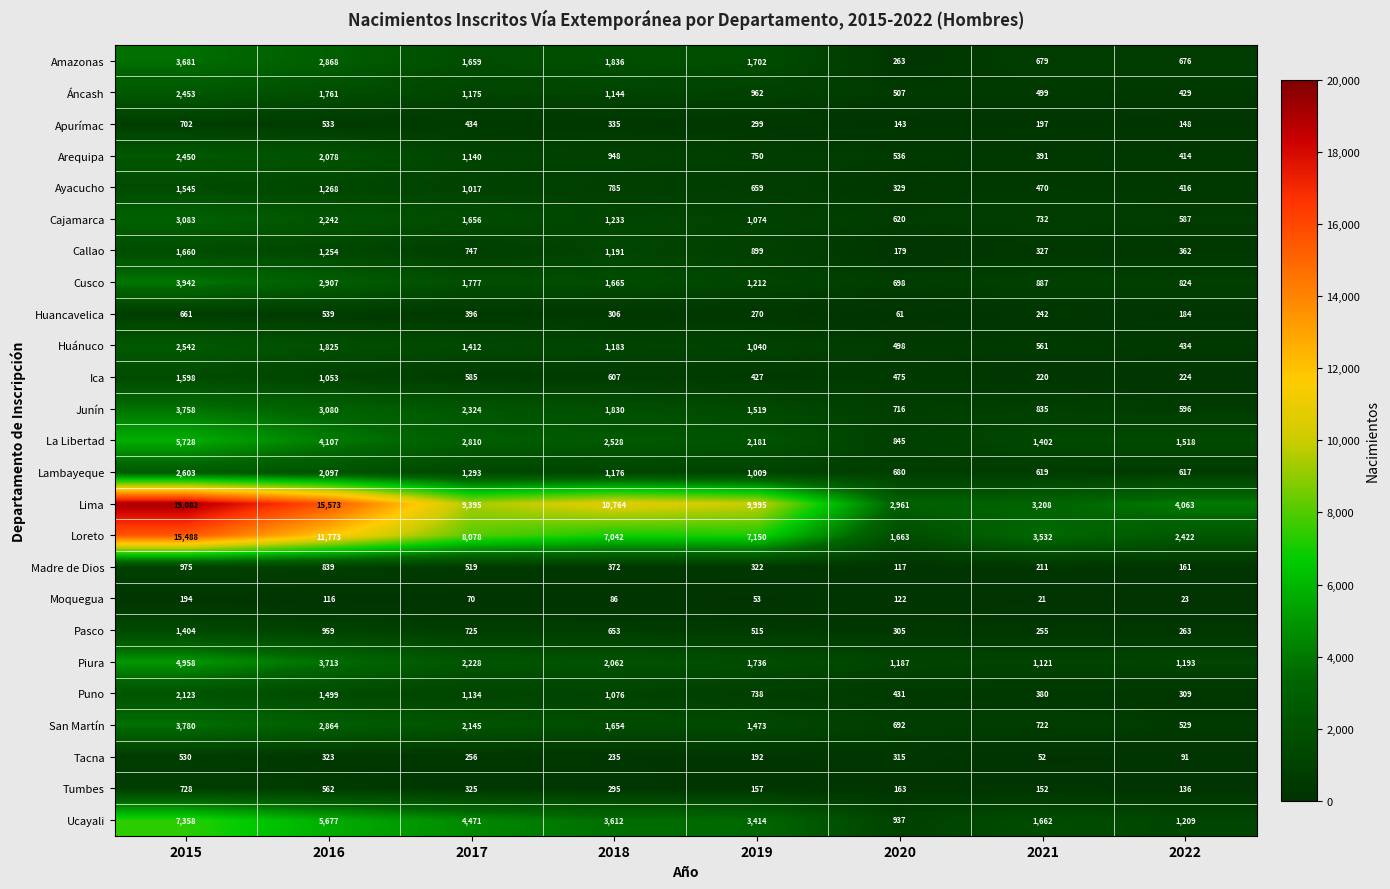

What is the difference between the second highest and minimum values in the Pasco series?

704